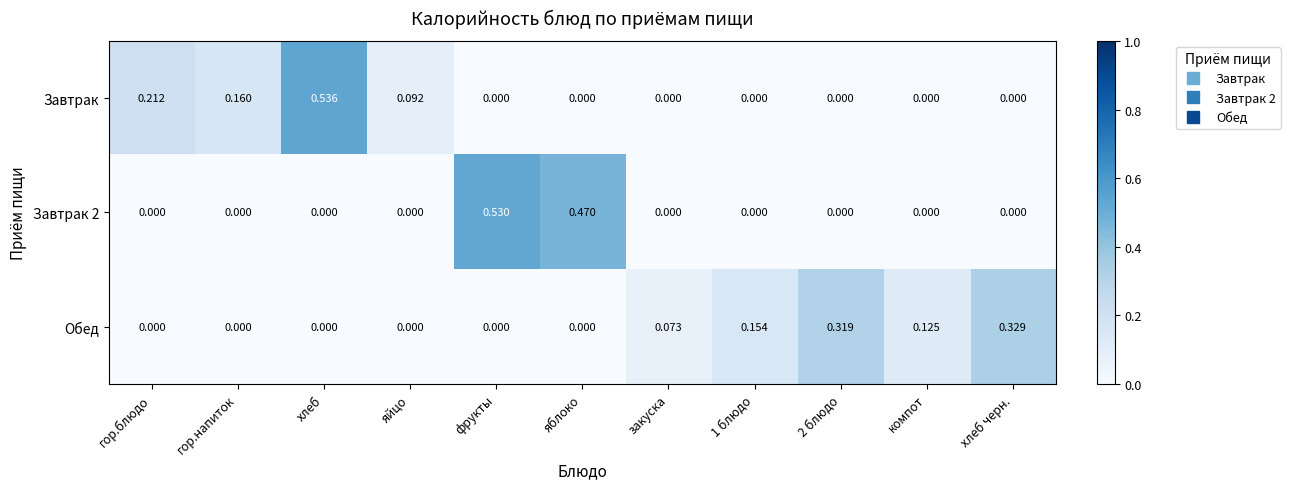

Between закуска and компот, which series saw the biggest shift?

Обед